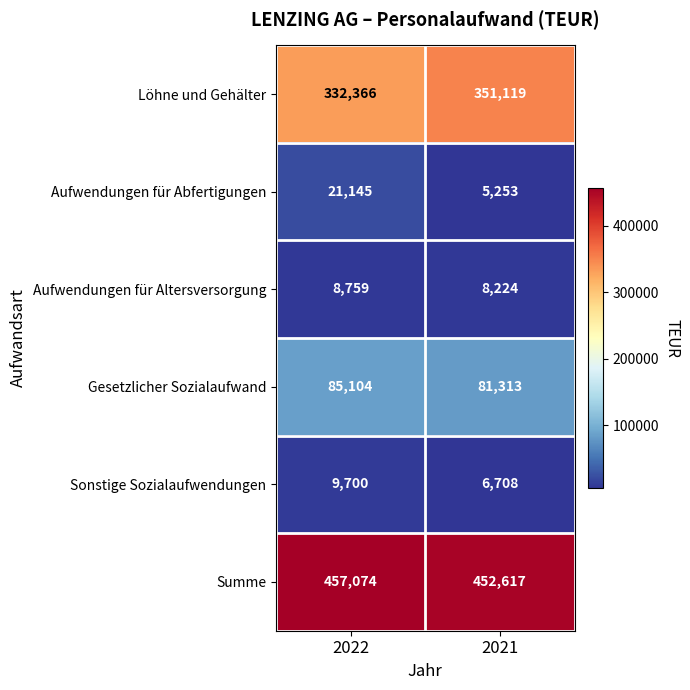

At how many categories does at least one series exceed 256396?

2